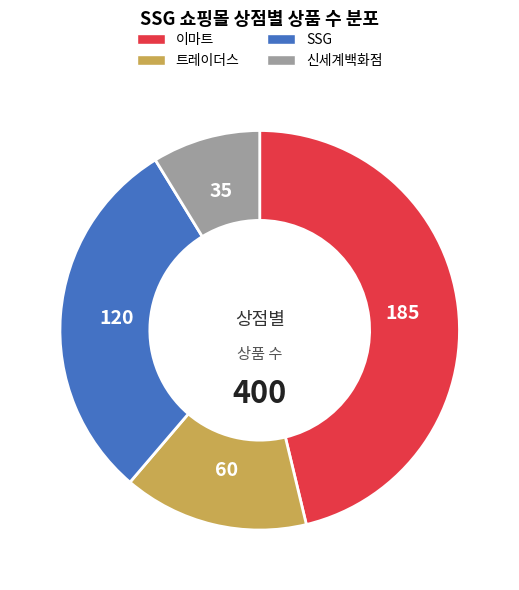

Rank the categories by value from highest to lowest.

이마트, SSG, 트레이더스, 신세계백화점